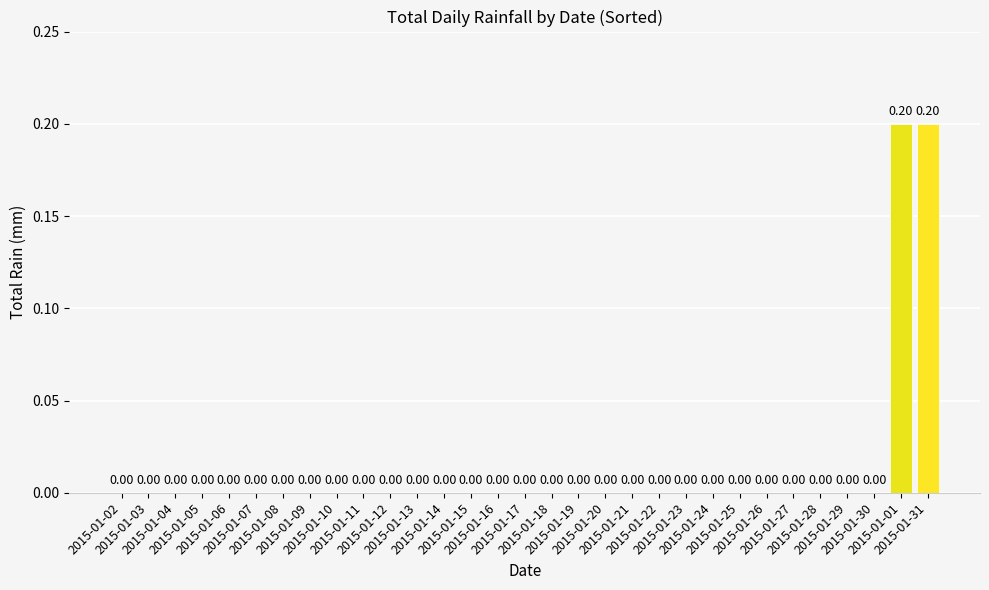

The chart shows a value of 0.0 at 2015-01-08. True or false?

True